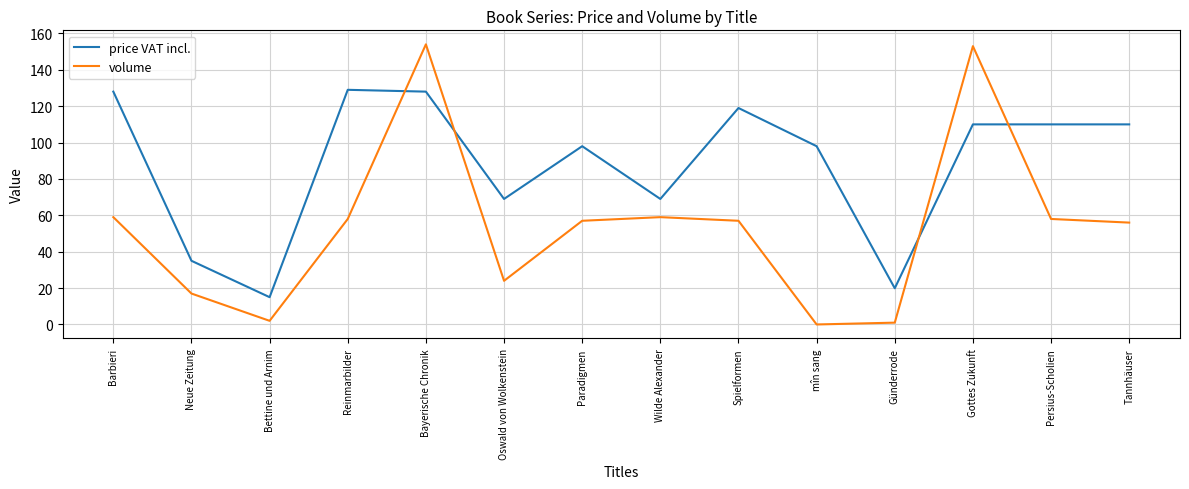

What is the difference between the maximum and minimum values in the volume series?

154.0